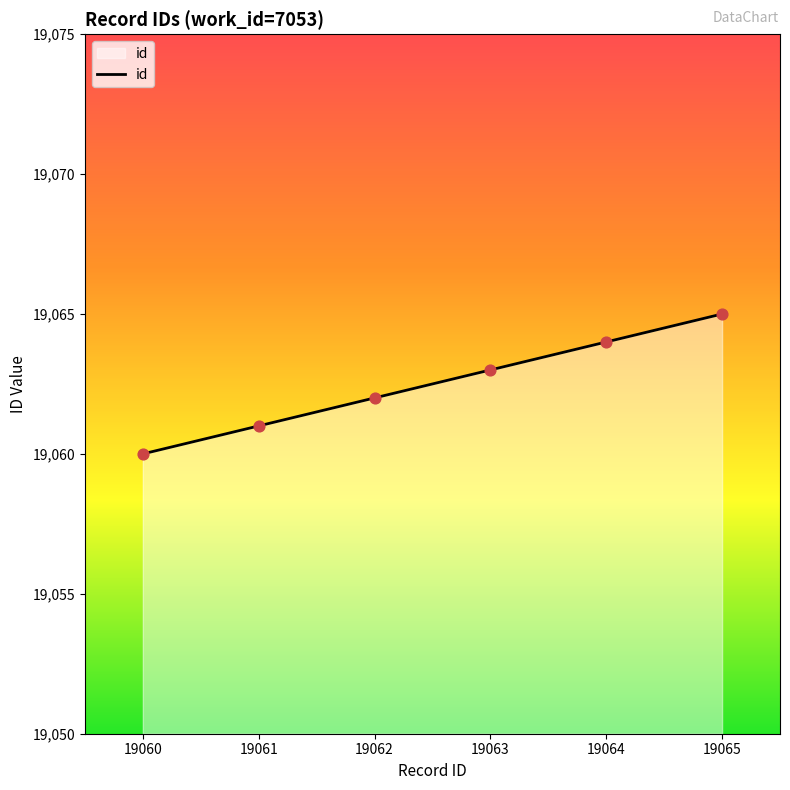

Approximately how many times larger is the value at 19064 compared to 19063?

1.0